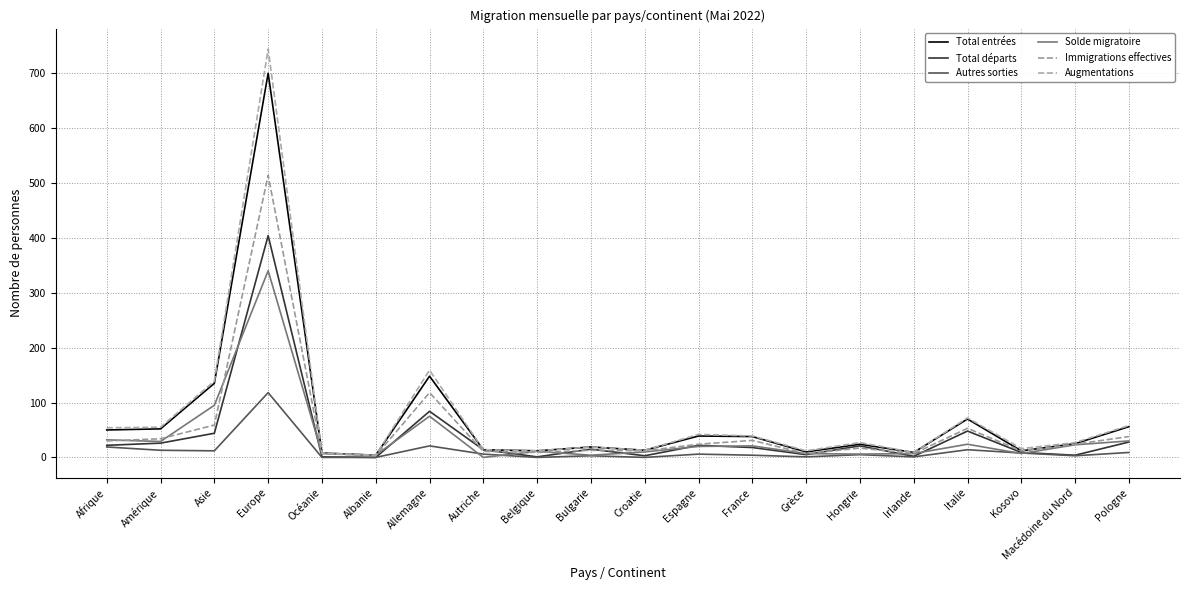

True or false: Augmentations has more than 0 interior local peaks.

True